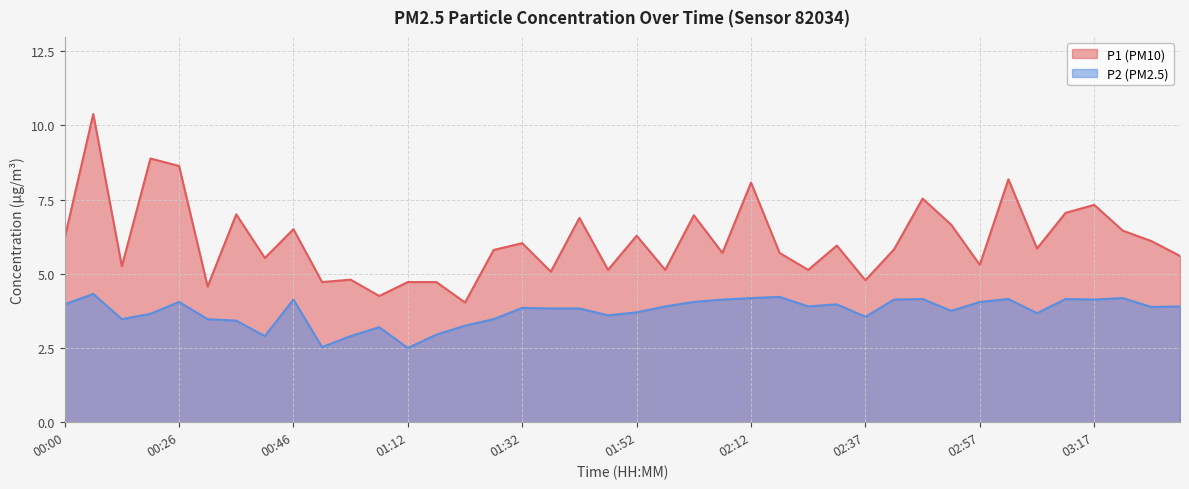

Does the chart display data point markers on the line(s)?

No